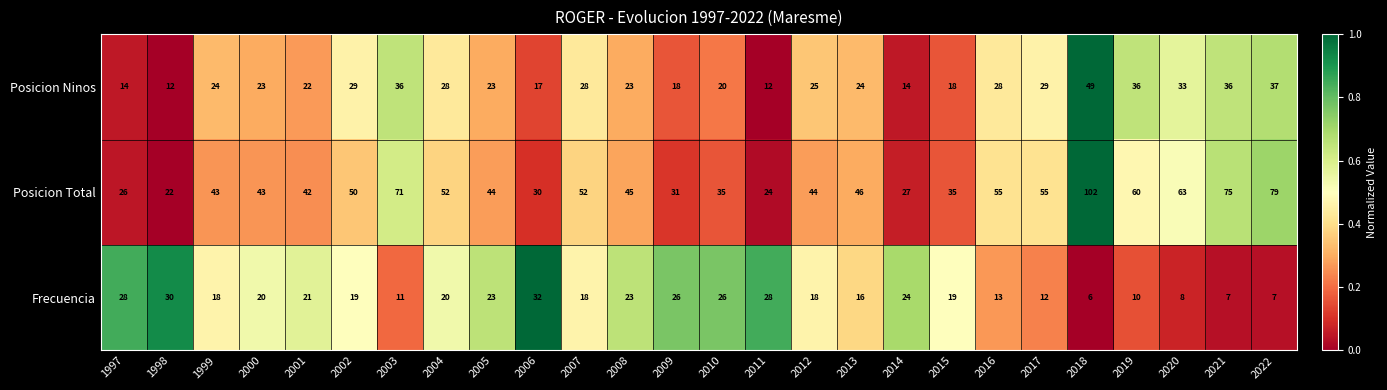

What is the difference between the Posicion Total values at 2016 and 1997?

29